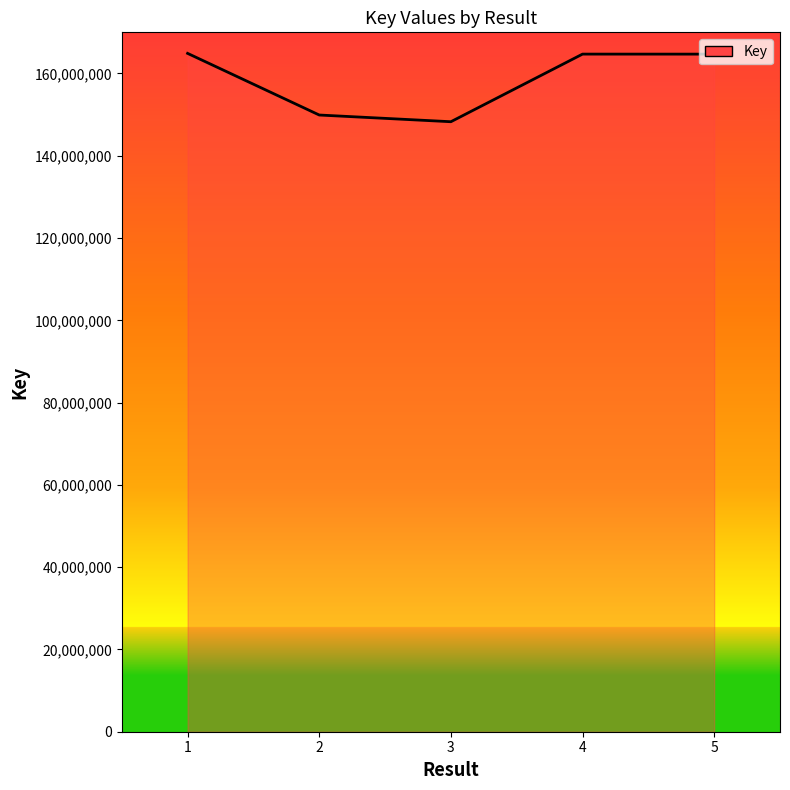

What is the difference between the maximum and minimum values?

16611804